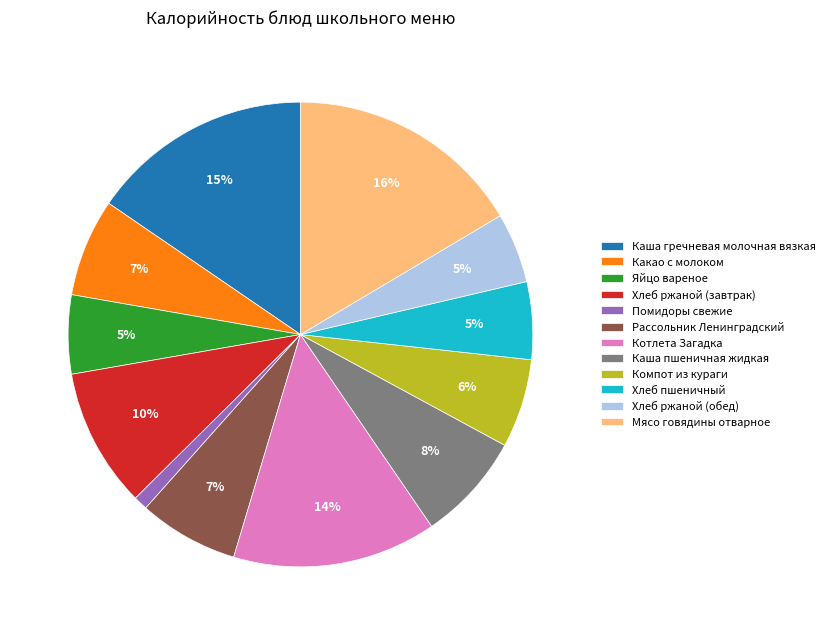

Is it true that Помидоры свежие is 15% of the pie?

False